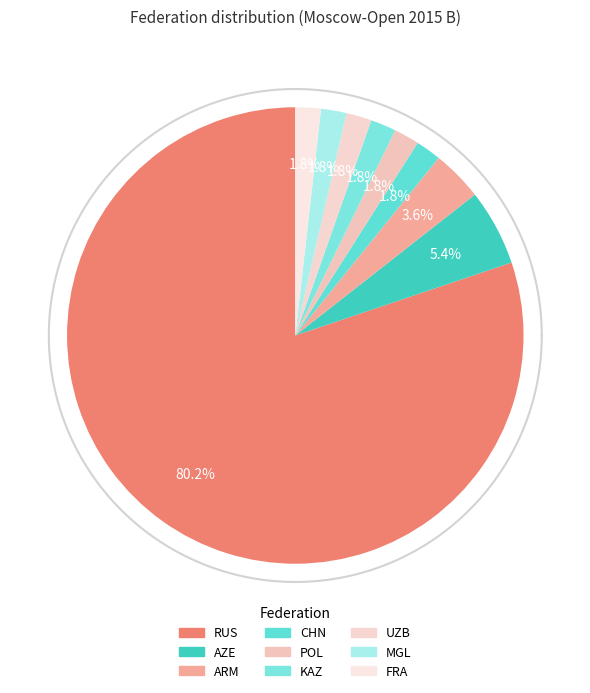

Rank the categories by value from lowest to highest.

CHN, POL, KAZ, UZB, MGL, FRA, ARM, AZE, RUS